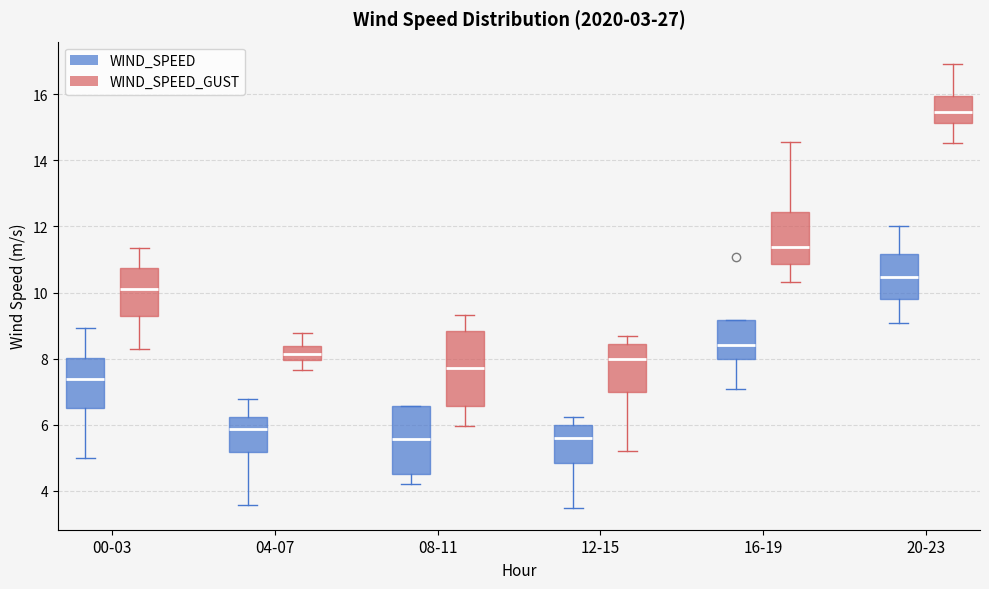

Comparing the boxes themselves (not the whiskers), which one is the tallest?

08-11 (WIND_SPEED_GUST)